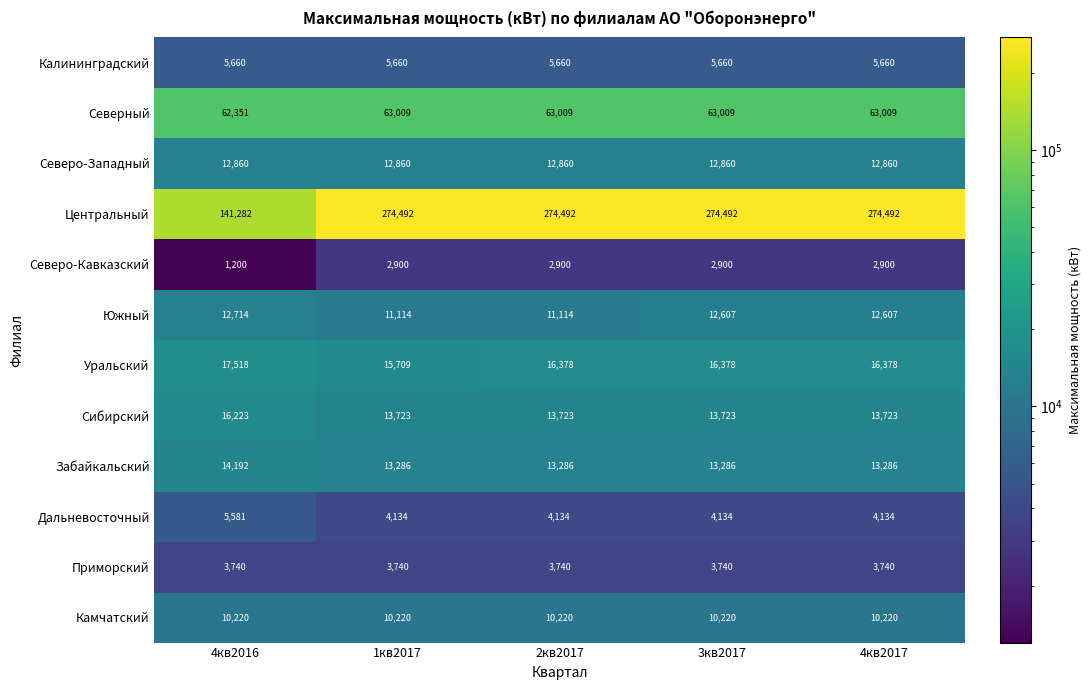

At how many categories does at least one series exceed 269705?

4